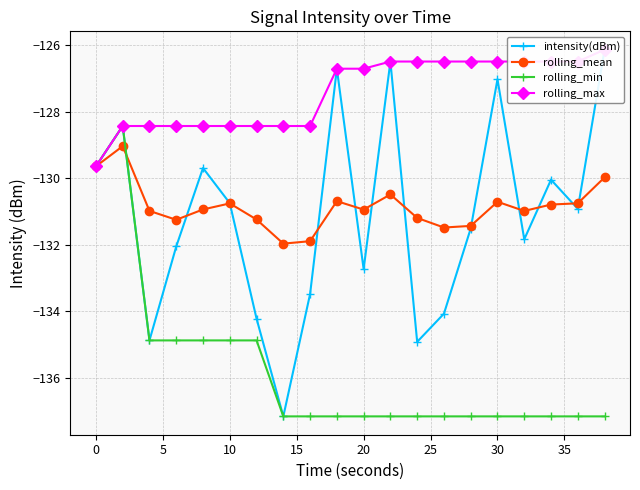

True or false: rolling_mean has more than 2 points higher than both neighbors.

True